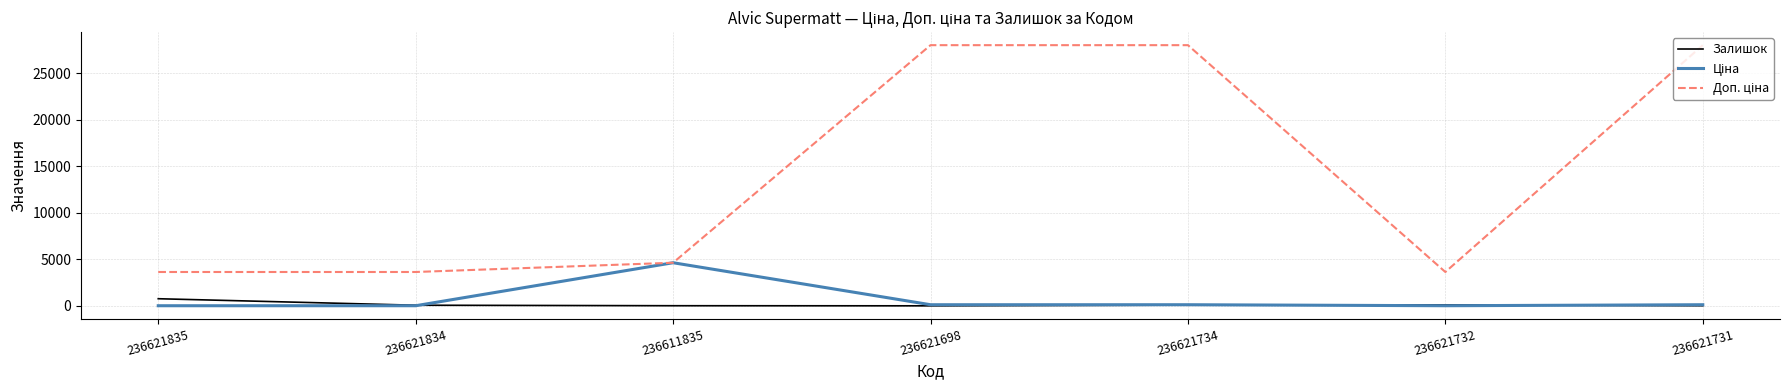

The Залишок series shows 71.0 at 236621834. True or false?

True